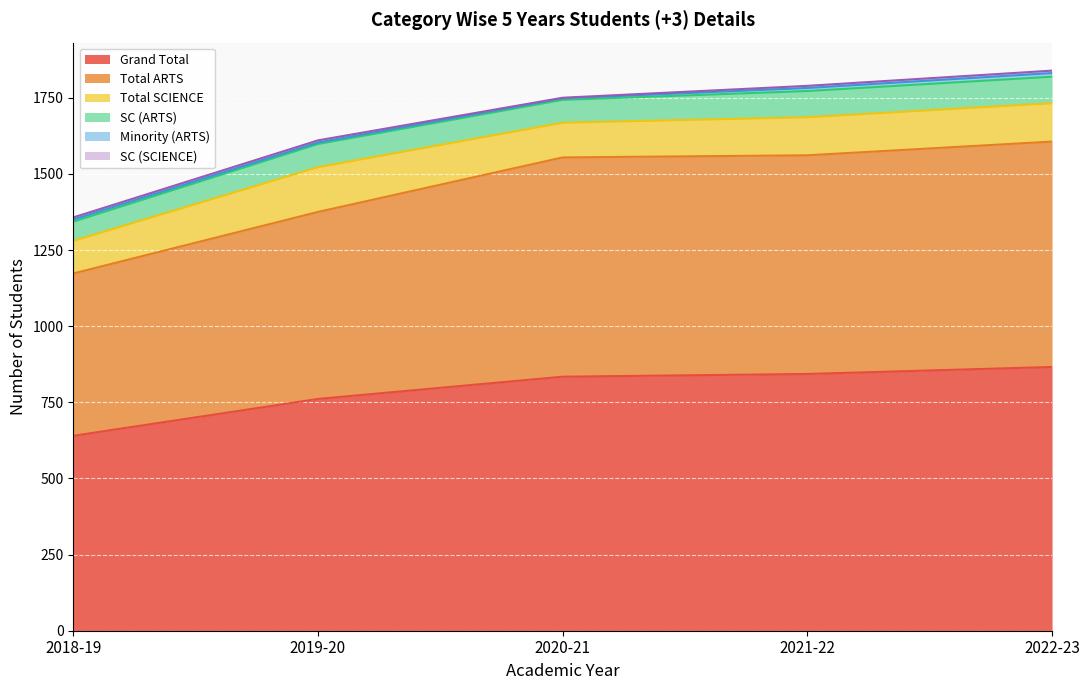

What is the label of the 2nd point from the right?

2021-22